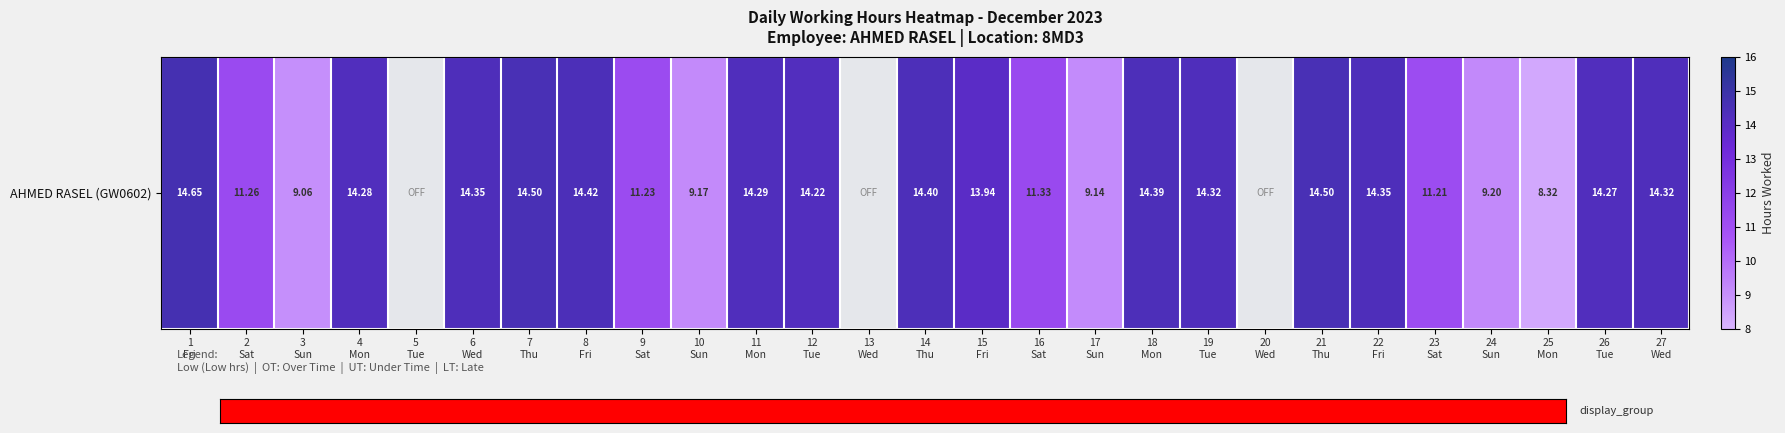

At which category does the chart reach its peak across all series?

1
Fri